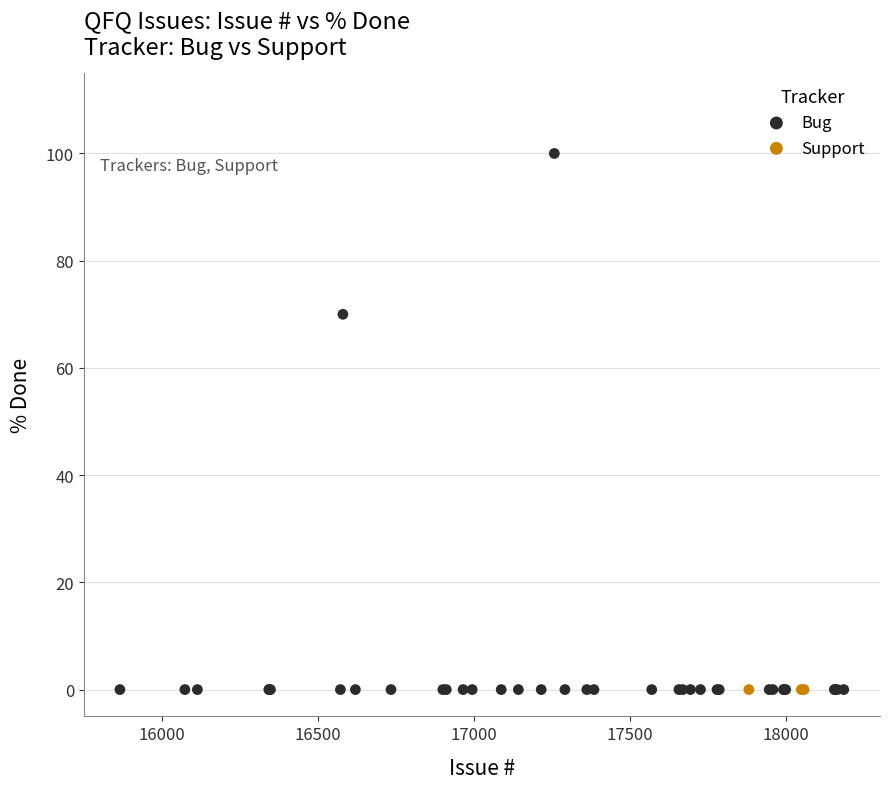

Which series contains the highest Y value?

Bug